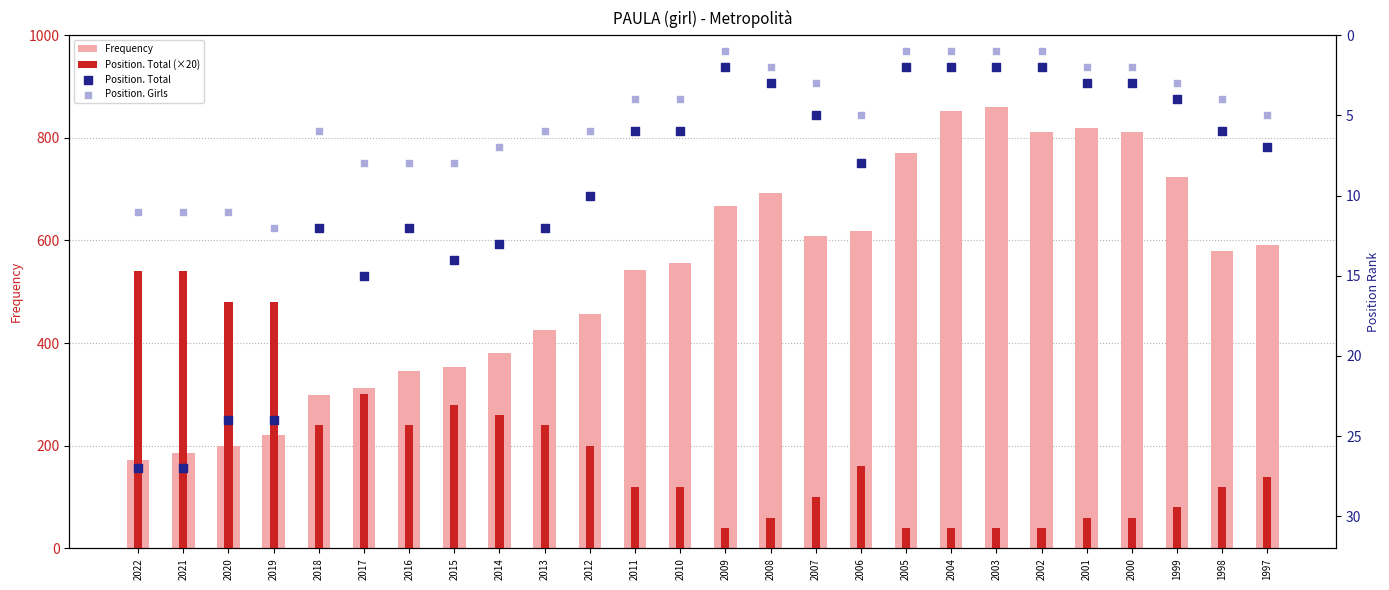

What are all the series names shown in the legend?

Frequency, Position. Total (×20), Position. Total, Position. Girls